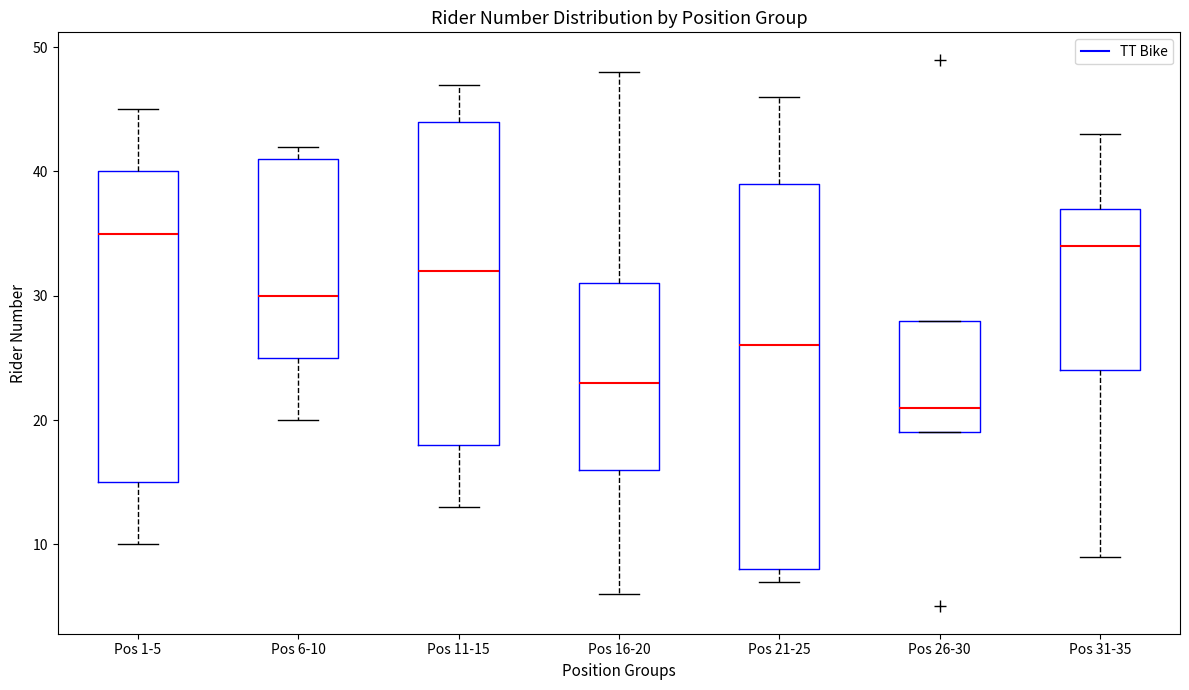

Reading left to right, transcribe this box plot: for each box, give where its median line is, the range the box spans, and where its two whiskers end, as read against the y-axis. The values are not printed on the chart, so give them approximately, as read against the axis.

Pos 1-5: median 35, box 15 to 40, whiskers 10 to 45
Pos 6-10: median 30, box 25 to 41, whiskers 20 to 42
Pos 11-15: median 32, box 18 to 44, whiskers 13 to 47
Pos 16-20: median 23, box 16 to 31, whiskers 6 to 48
Pos 21-25: median 26, box 8 to 39, whiskers 7 to 46
Pos 26-30: median 21, box 19 to 28, whiskers 19 to 28
Pos 31-35: median 34, box 24 to 37, whiskers 9 to 43